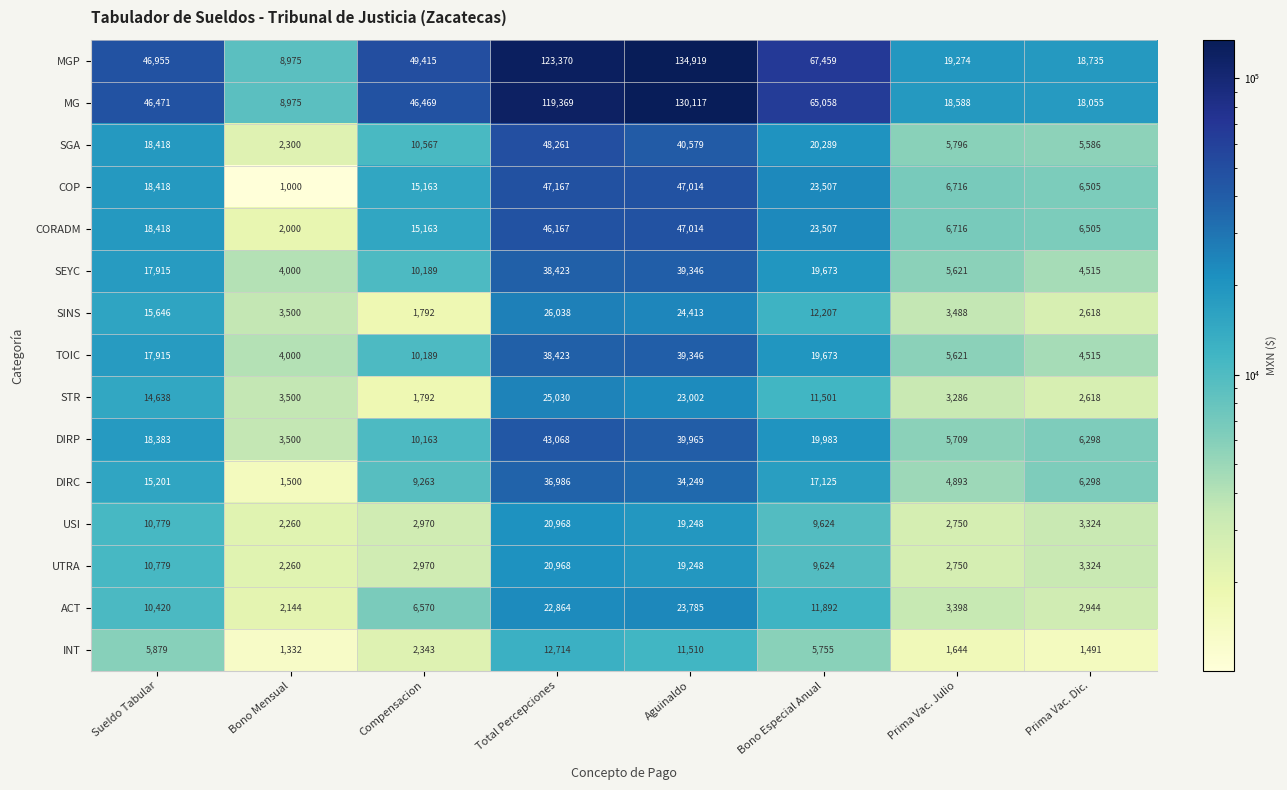

Between Aguinaldo and Bono Especial Anual, which series saw the biggest shift?

MGP